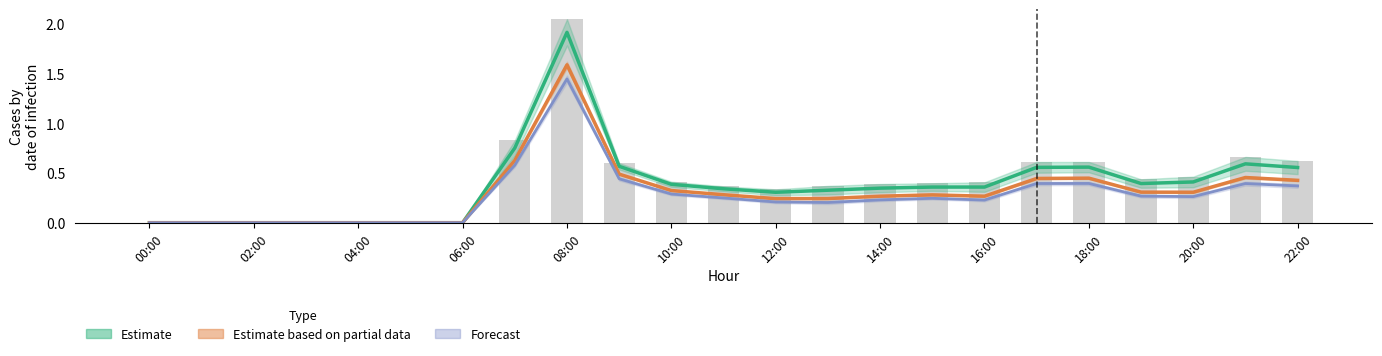

Reading right to left, extract all data points from this chart.

Estimate: 0.6	0.6	0.4	0.4	0.6	0.6	0.4	0.4	0.3	0.3	0.3	0.3	0.4	0.6	1.9	0.8	0.0	0.0	0.0	0.0	0.0	0.0	0.0
Estimate based on partial data: 0.4	0.5	0.3	0.3	0.4	0.4	0.3	0.3	0.3	0.2	0.2	0.3	0.3	0.5	1.6	0.6	0.0	0.0	0.0	0.0	0.0	0.0	0.0
Forecast: 0.4	0.4	0.3	0.3	0.4	0.4	0.2	0.2	0.2	0.2	0.2	0.2	0.3	0.4	1.4	0.6	0.0	0.0	0.0	0.0	0.0	0.0	0.0